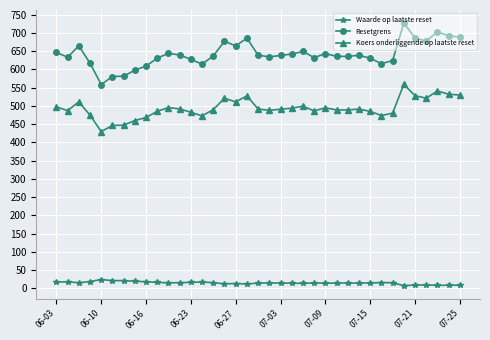

What are all the series names shown in the legend?

Waarde op laatste reset, Resetgrens, Koers onderliggende op laatste reset